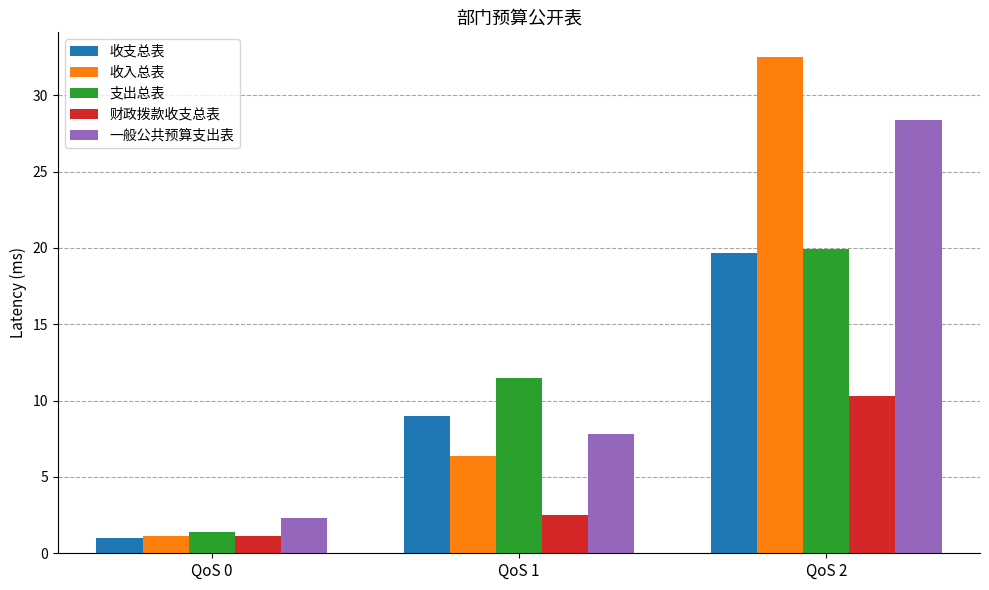

What is the approximate value of 一般公共预算支出表 at QoS 0?

2.3